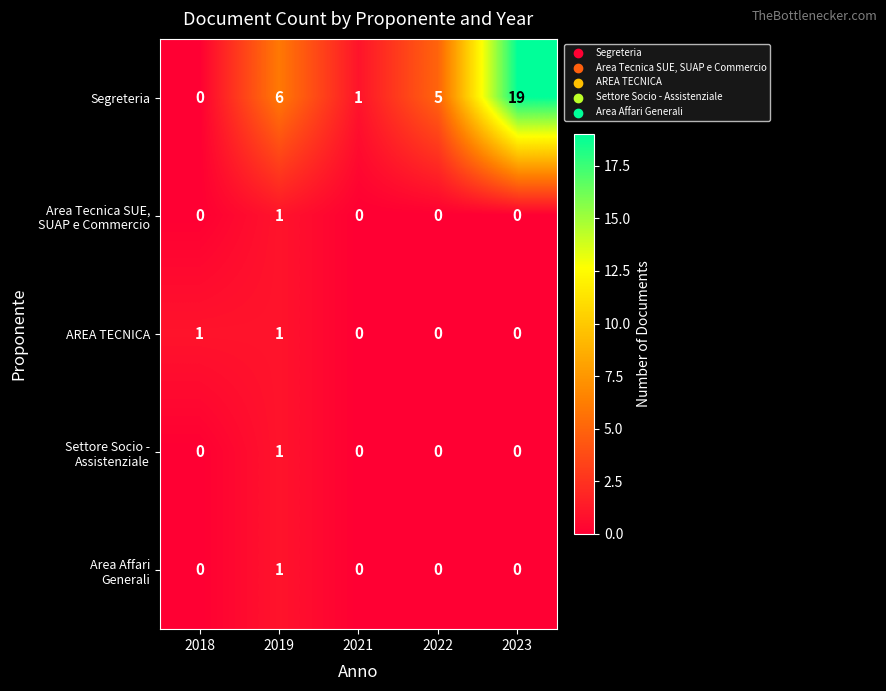

Is it true that Segreteria equals 6 at 2019?

True